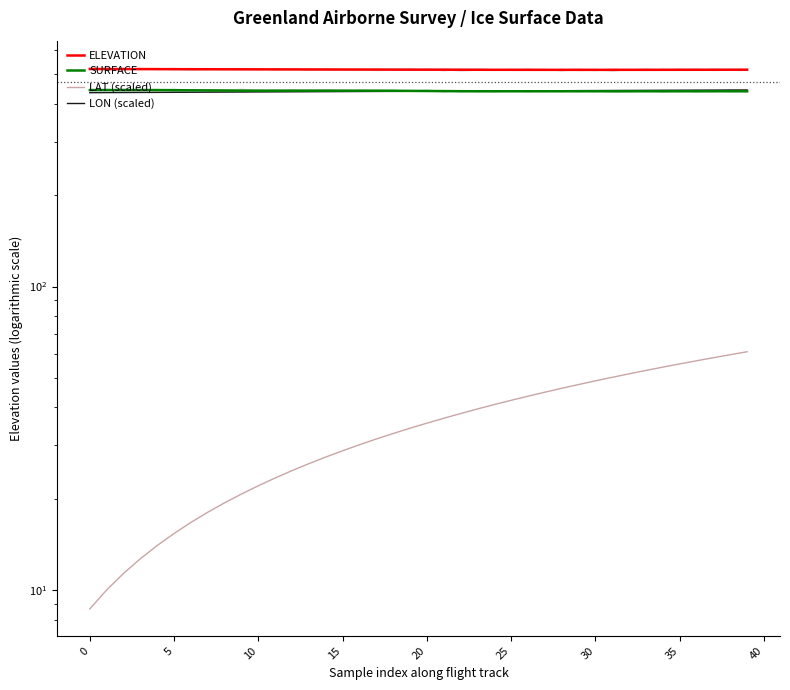

What is the total value across all series at 33?

1452.7